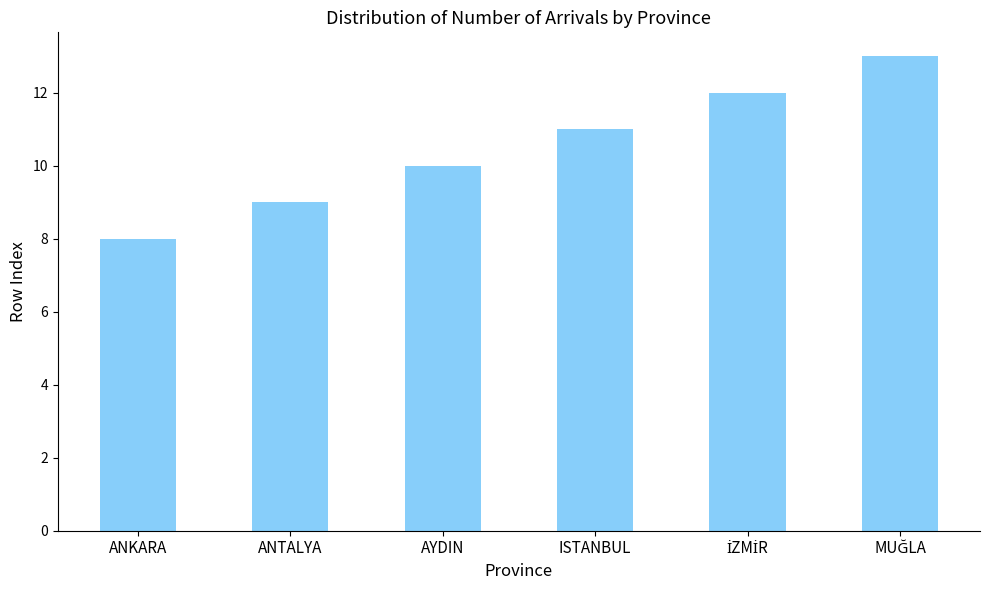

What is the label of the 1st bar from the left?

ANKARA